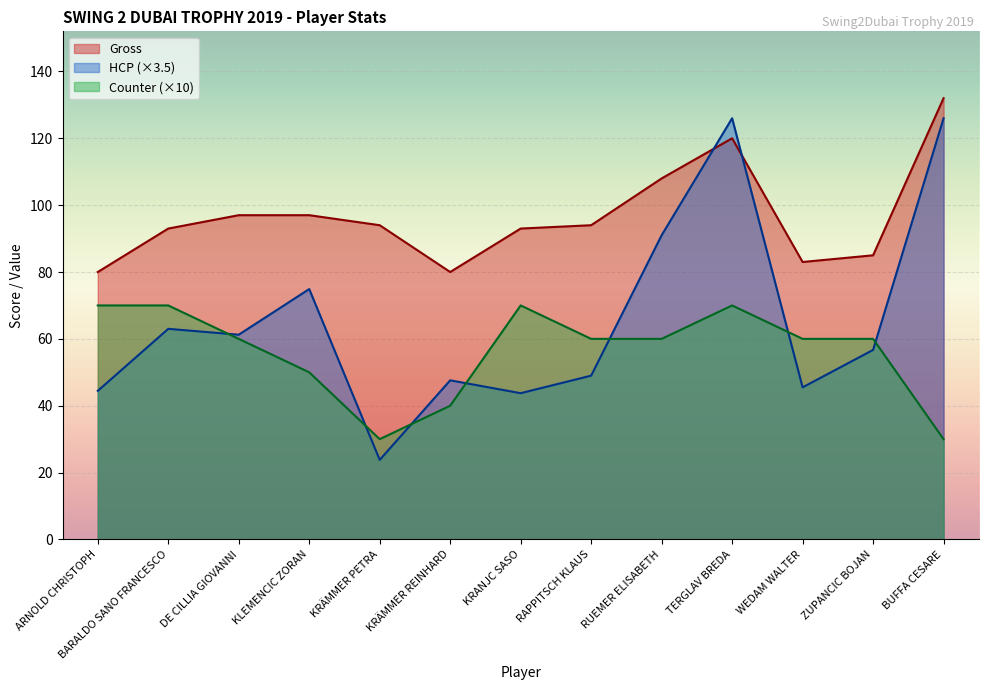

At which category does Gross reach its first local valley?

KRÄMMER REINHARD